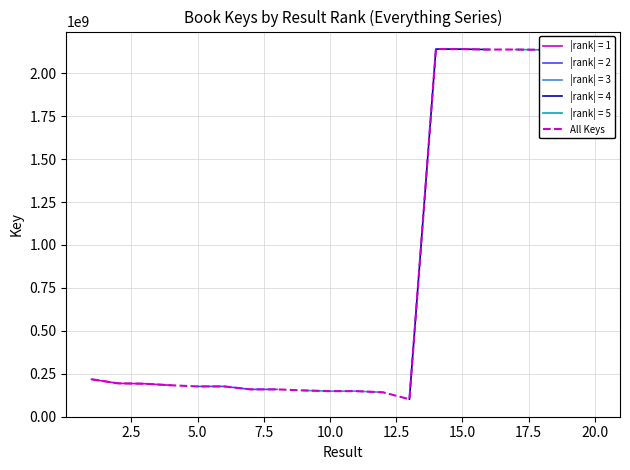

What is the maximum value for All Keys?

2142042965